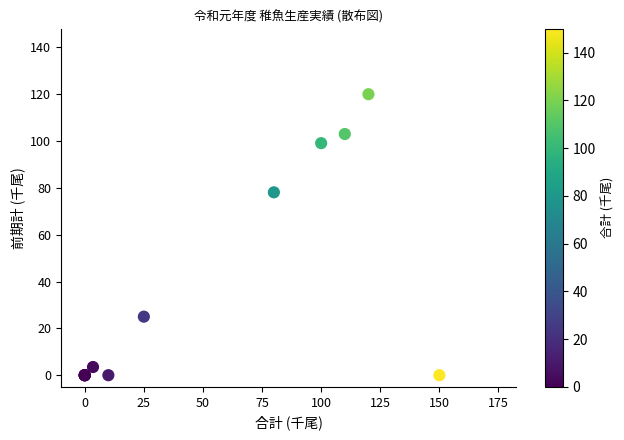

What Y value in the scatter plot is closest to 60?

78.1